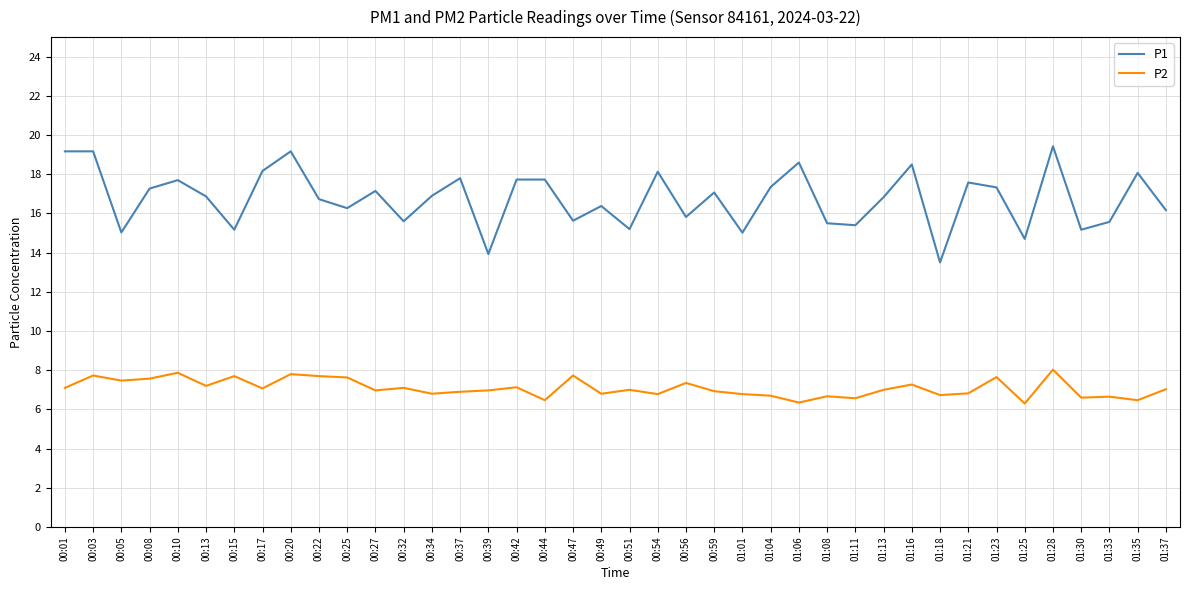

Rank the series at 00:44 from lowest to highest value.

P2, P1